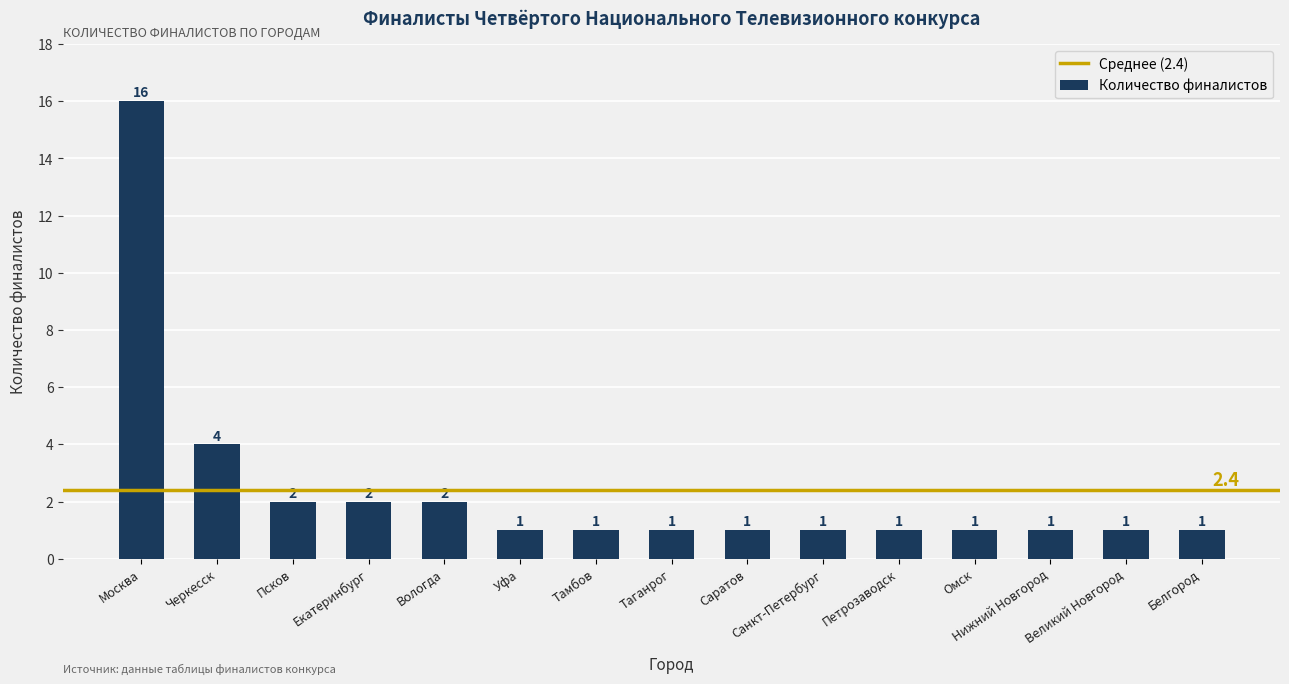

At which label is the value closest to 8?

Черкесск